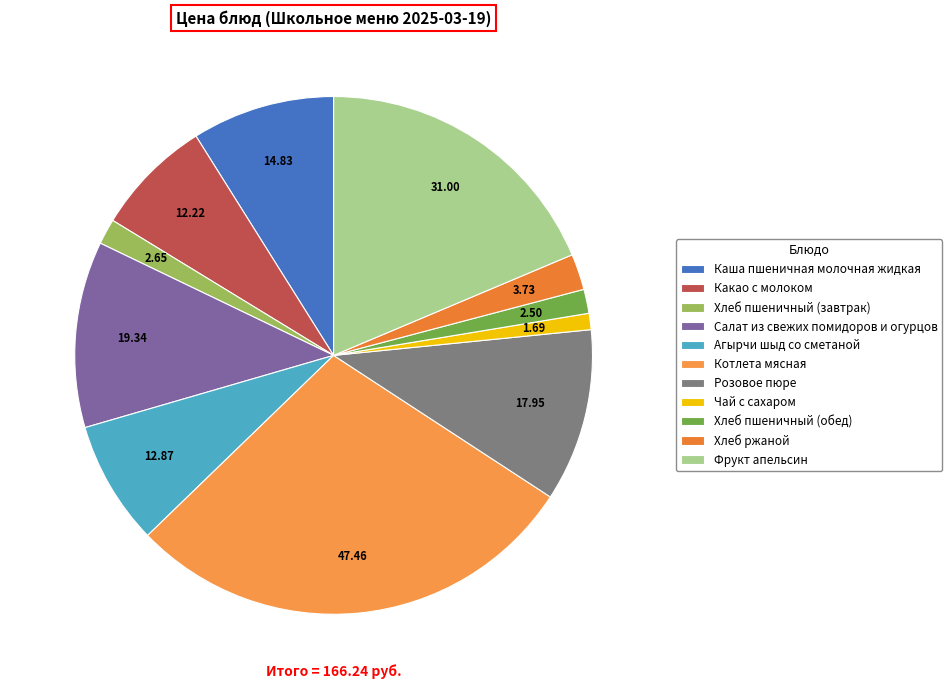

What percentage do Фрукт апельсин and Какао с молоком together represent?

26.0%